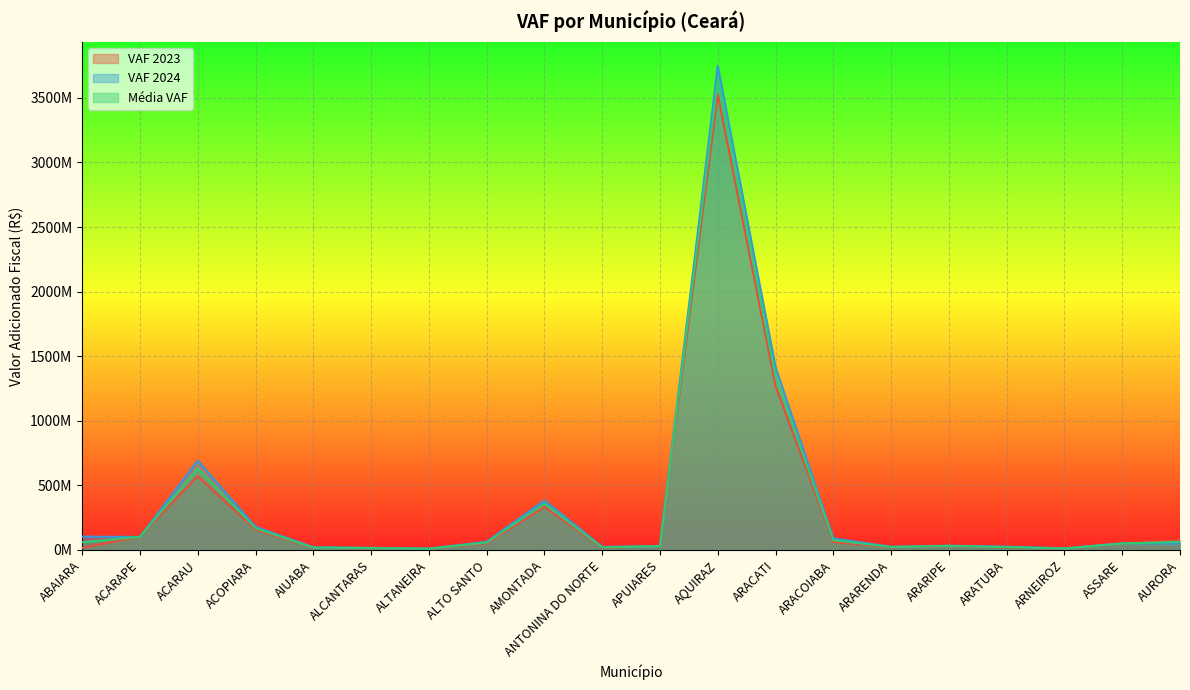

Between which two adjacent categories do VAF 2024 and VAF 2023 first intersect?

ABAIARA and ACARAPE